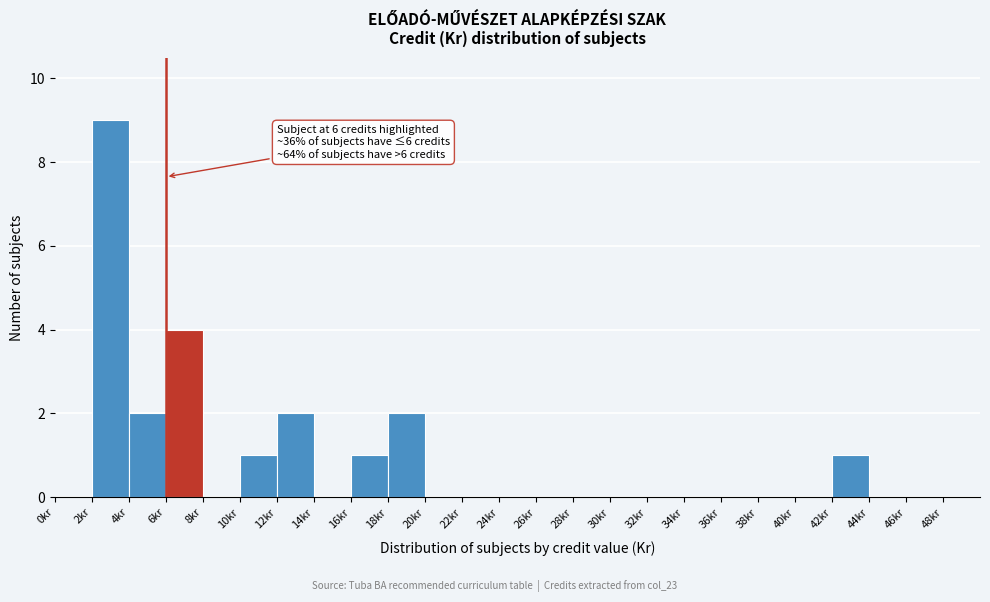

Which range on the x-axis has the tallest bar?

2 to 4